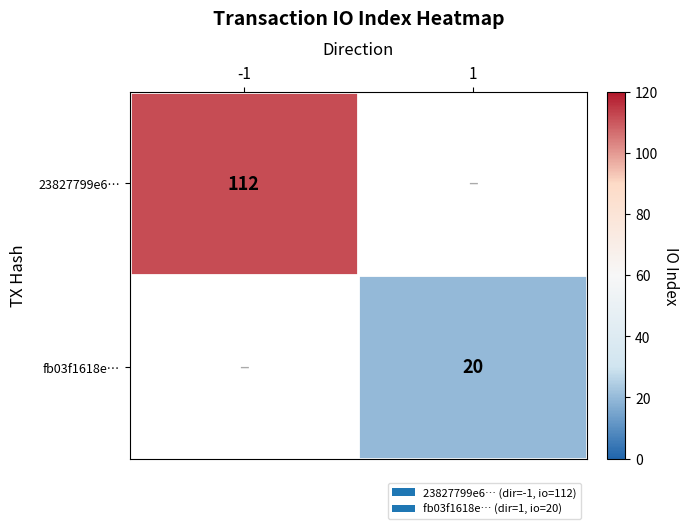

What is the smallest value displayed?

20.0